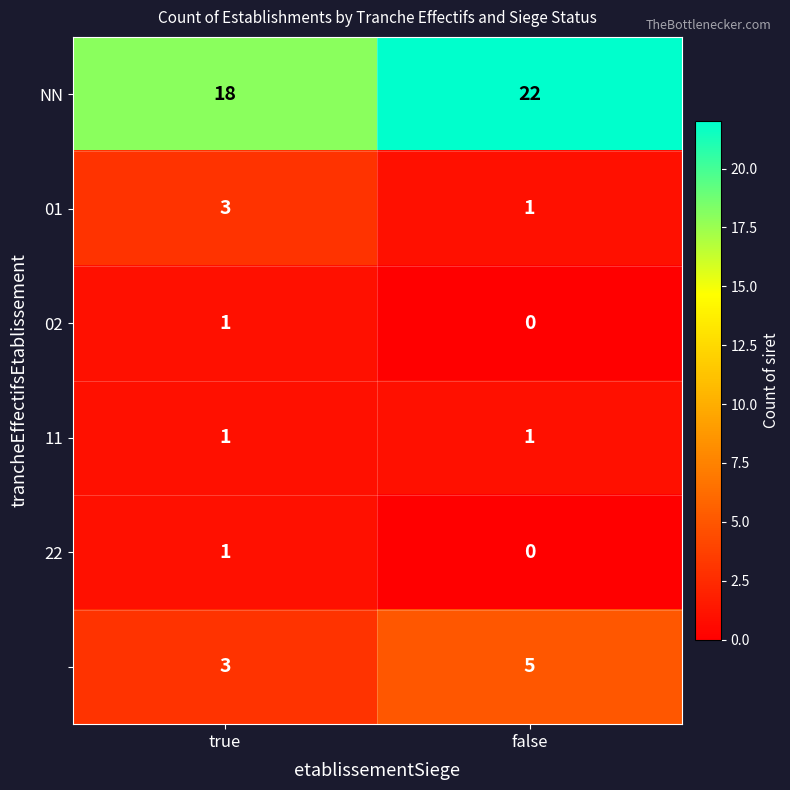

What is the total value across all series at false?

29